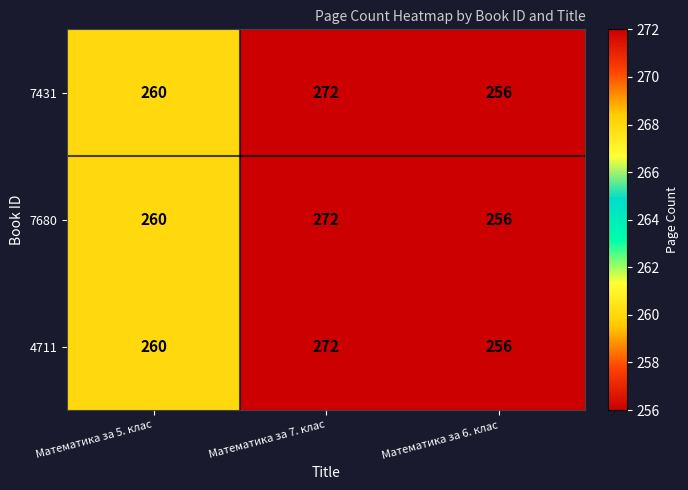

At which category is the sum across all series the highest?

Математика за 7. клас